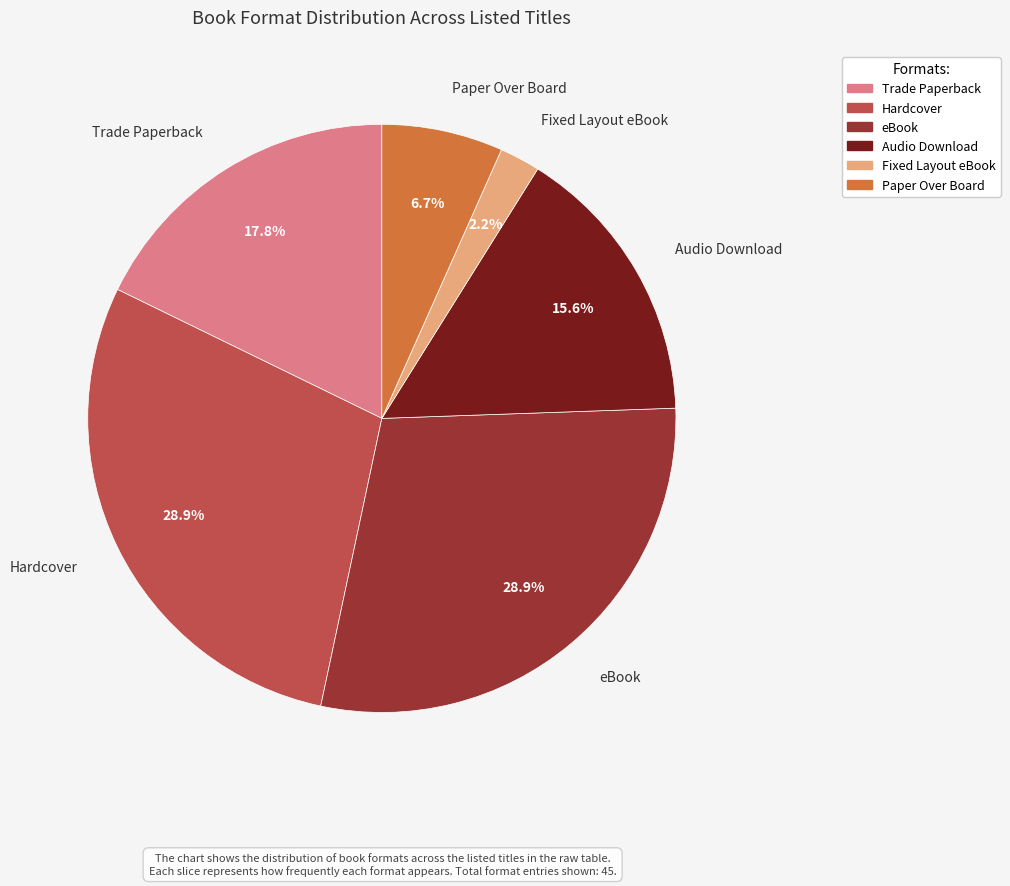

Which slice is the smallest?

Fixed Layout eBook